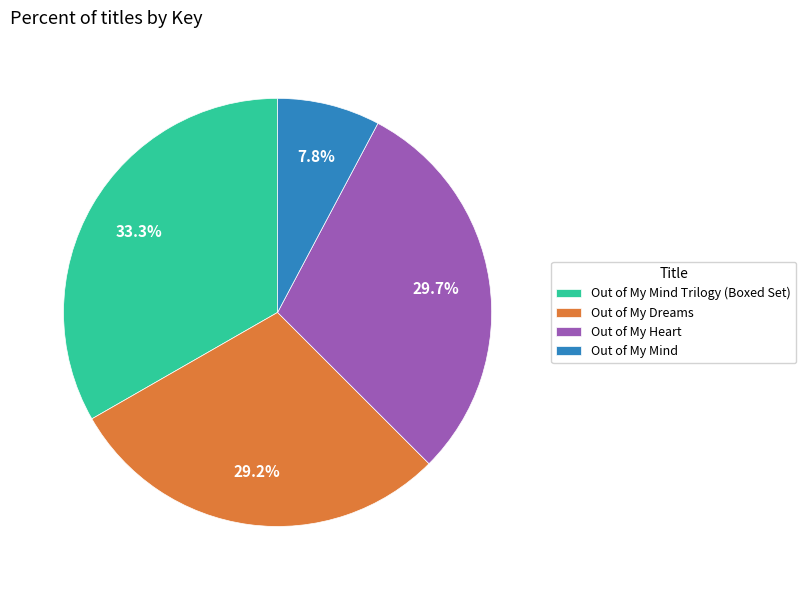

To the nearest percent, what portion does Out of My Mind represent?

8%